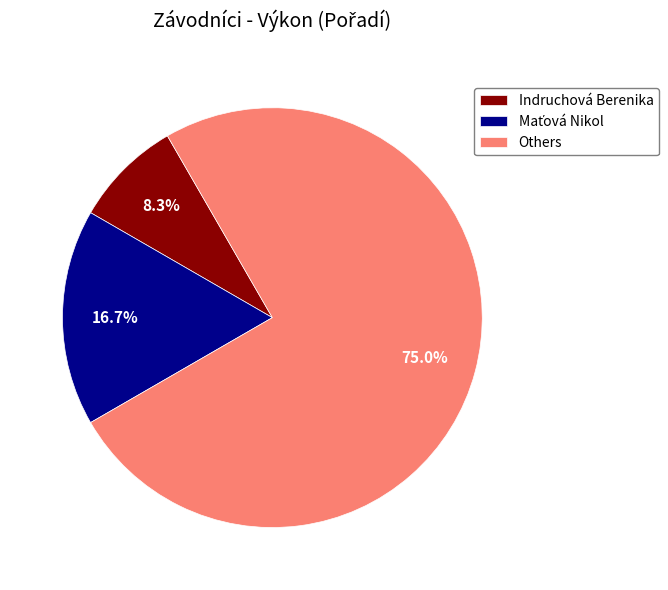

How many segments does this pie chart have?

3